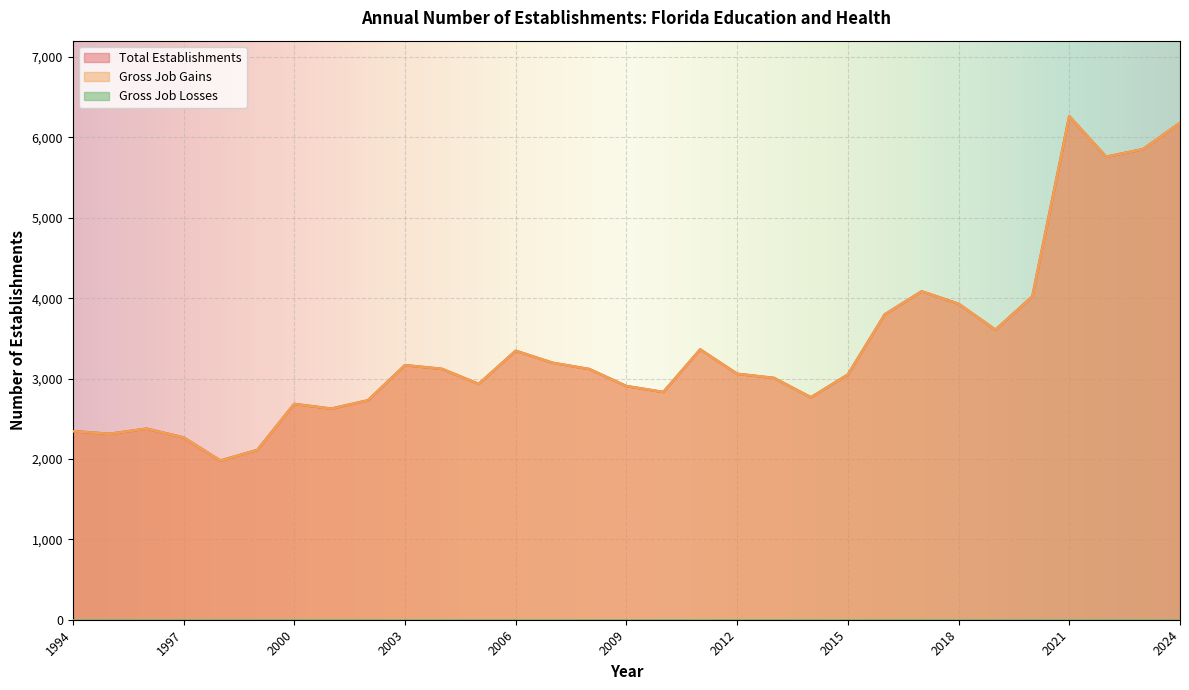

Is the value of Gross Job Gains at 2021 greater than the value of Total Establishments at 2021?

No